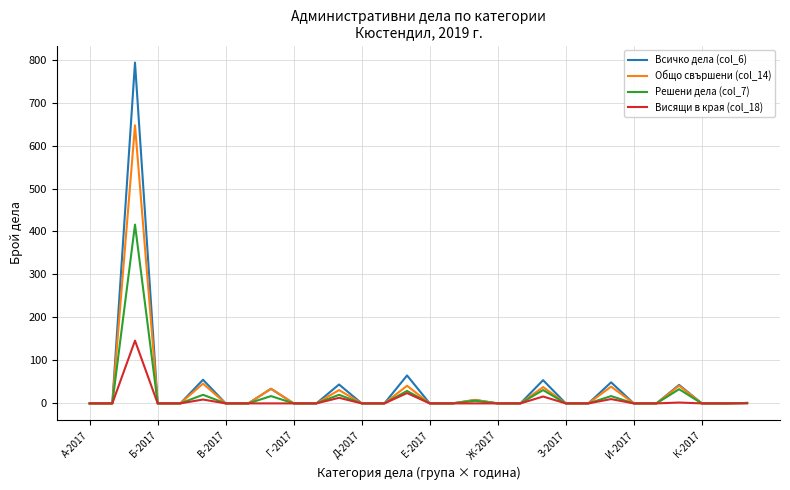

Which series has the largest range (max minus min)?

Всичко дела (col_6)